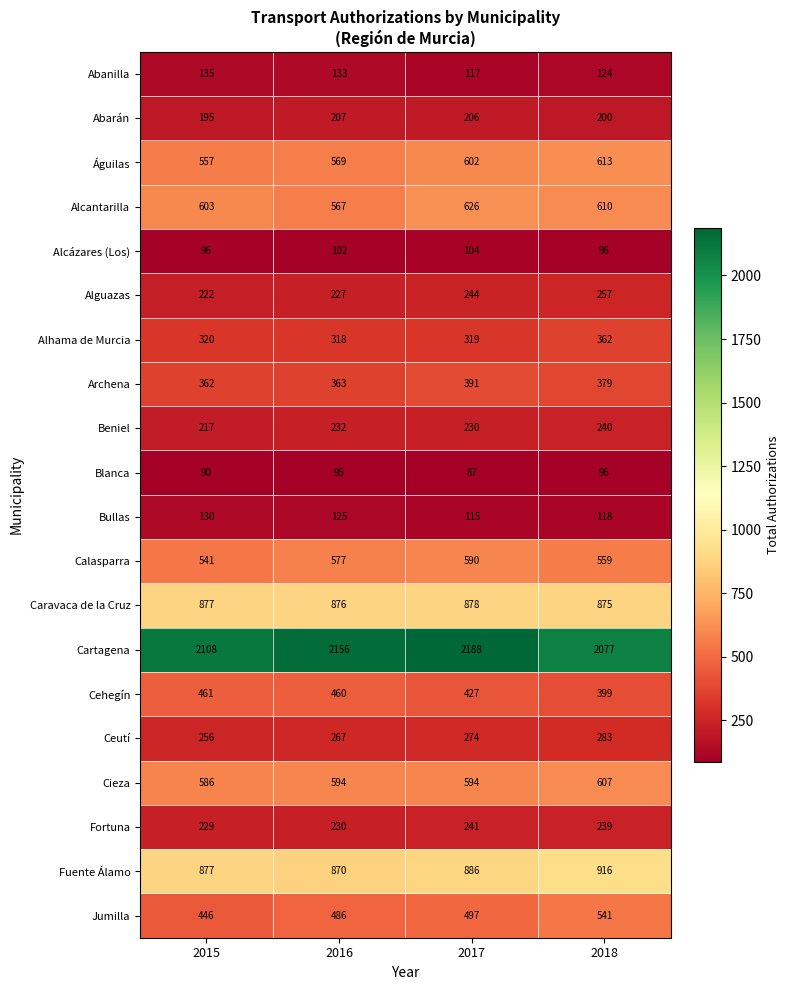

At 2016, list the series in order from smallest to largest.

Blanca, Alcázares (Los), Bullas, Abanilla, Abarán, Alguazas, Fortuna, Beniel, Ceutí, Alhama de Murcia, Archena, Cehegín, Jumilla, Alcantarilla, Águilas, Calasparra, Cieza, Fuente Álamo, Caravaca de la Cruz, Cartagena